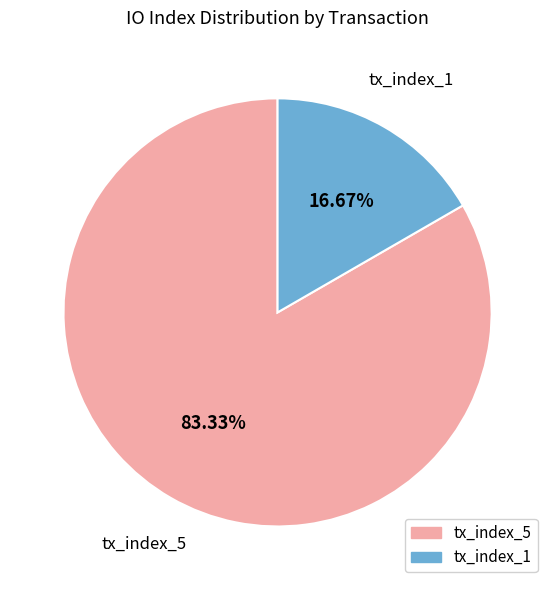

Rank the categories by value from highest to lowest.

tx_index_5, tx_index_1